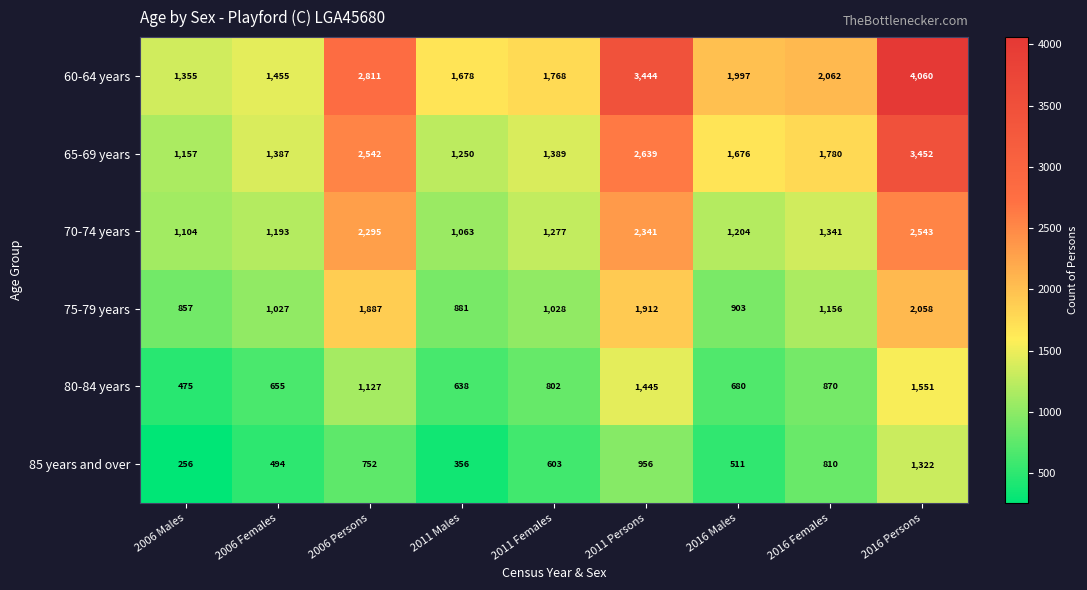

What is the difference between the second highest and minimum values in the 70-74 years series?

1278